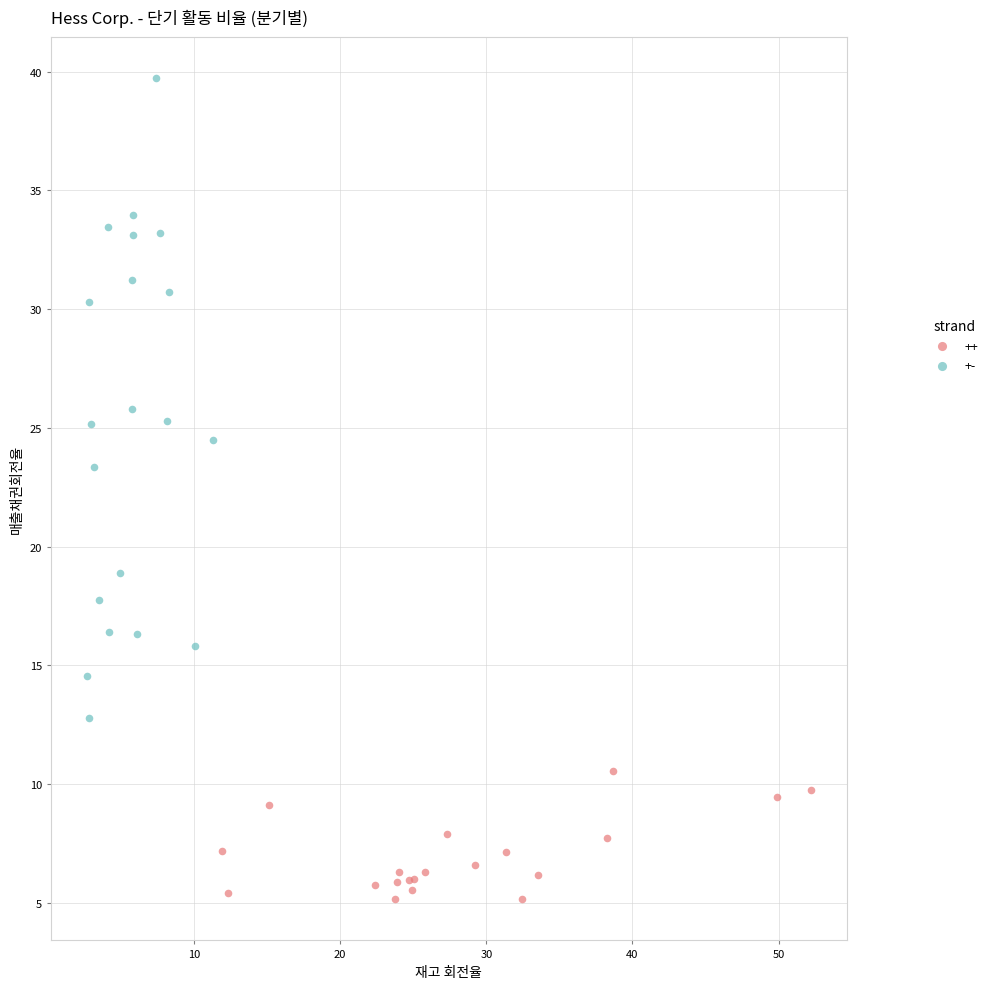

Which series contains the lowest Y value?

++